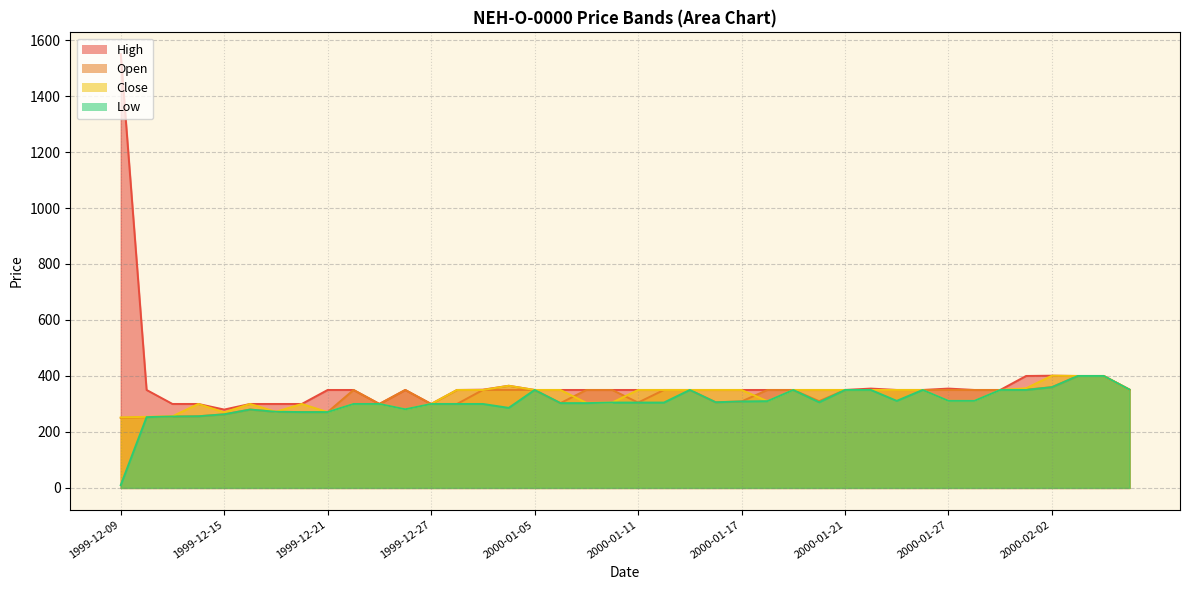

Where is the first local maximum for Low?

1999-12-16